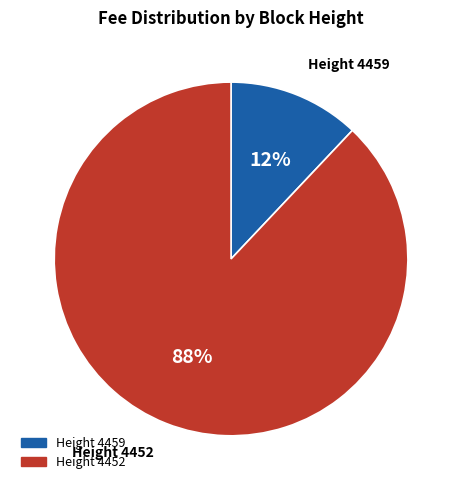

To the nearest percent, what is the average slice percentage?

50%